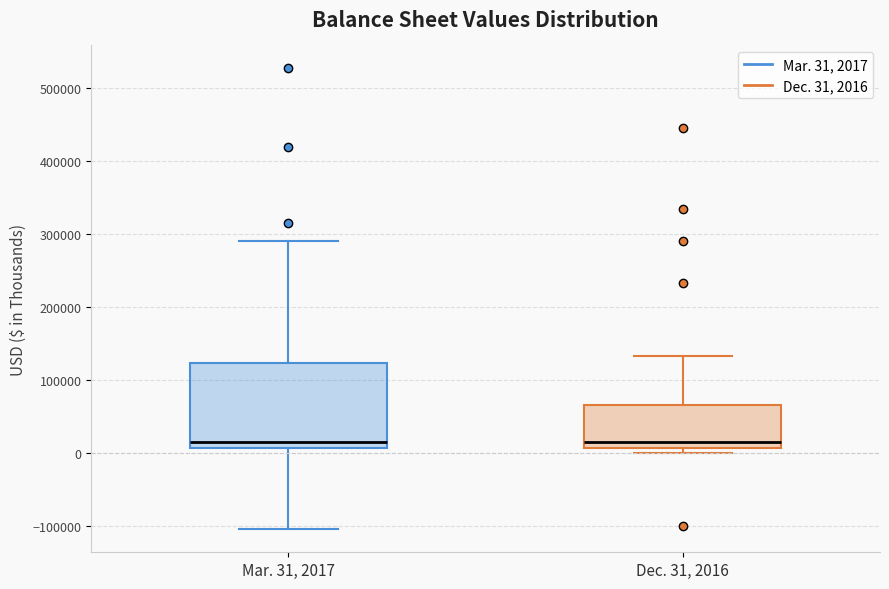

Comparing the boxes themselves (not the whiskers), which one is the tallest?

Mar. 31, 2017